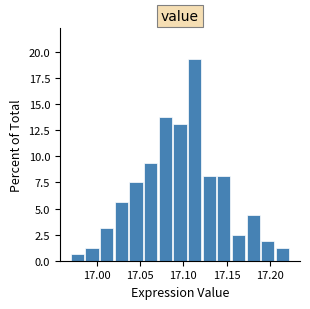

Around what value on the x-axis is the tallest bar? Give the approximate position of its centre, as read against the axis.

17.115